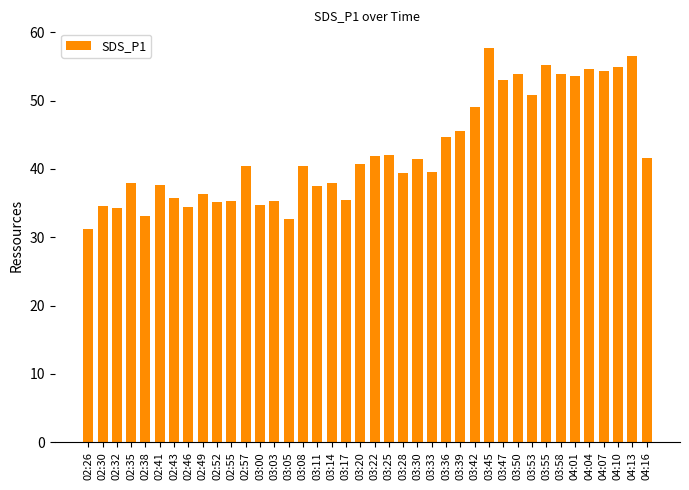

The value at 02:32 is 34.3. True or false?

True